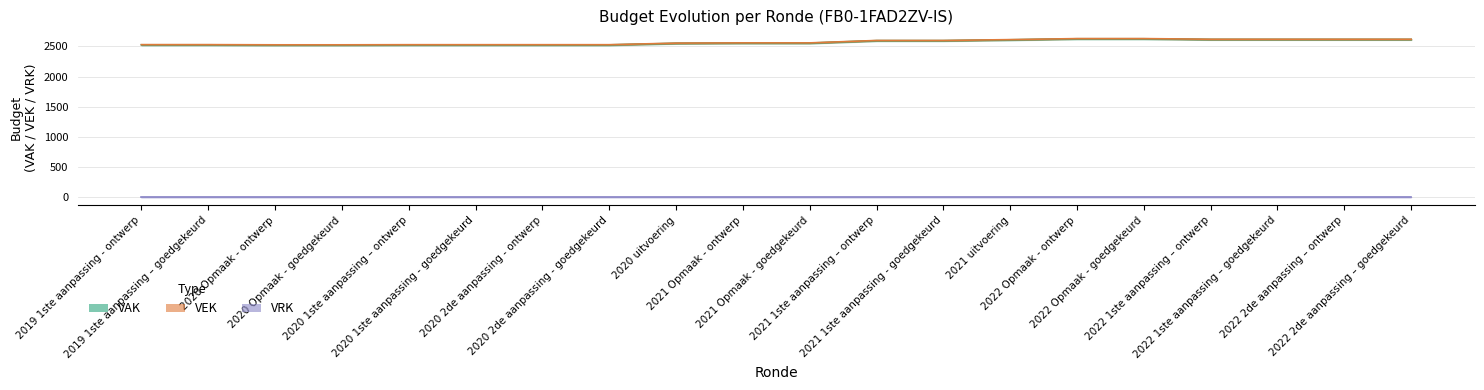

True or false: VEK and VAK intersect in this chart.

False